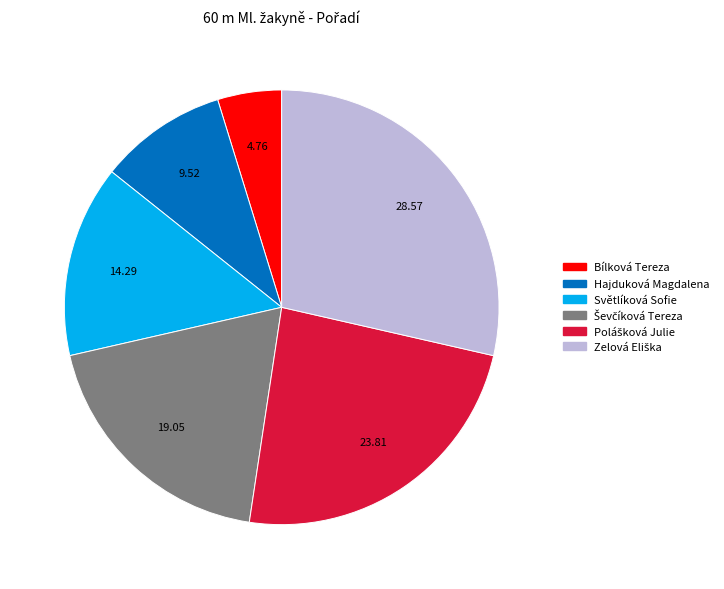

Does Bílková Tereza account for over 50% of the chart?

No